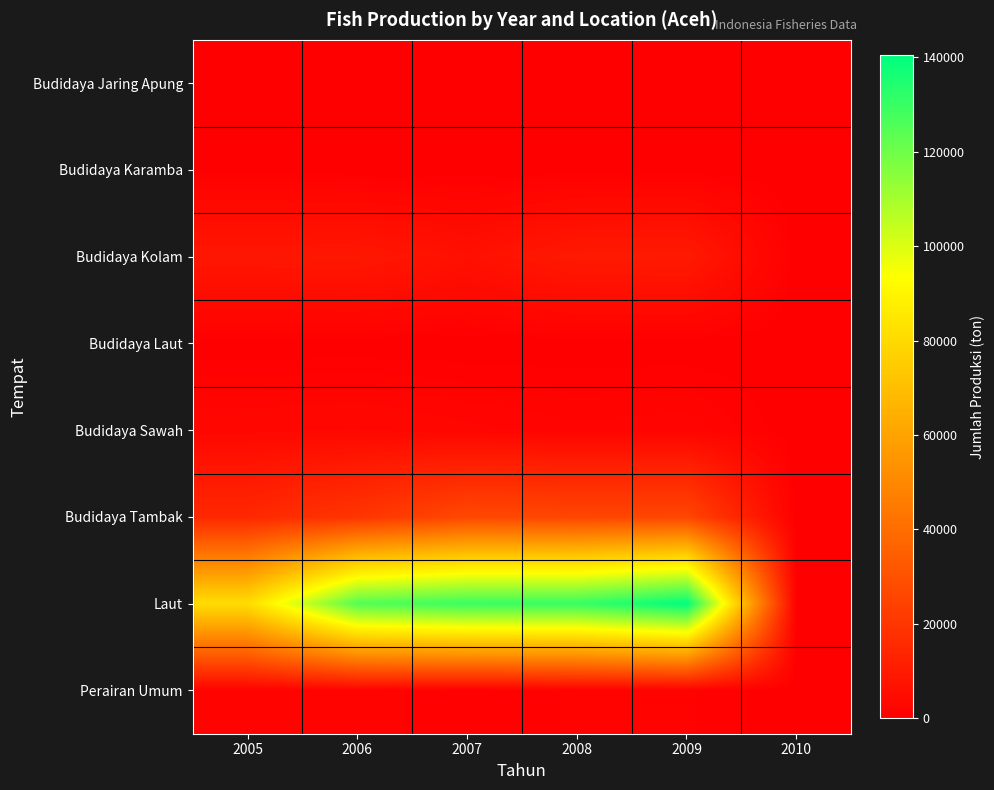

Between 2009 and 2005, which is larger?

2009